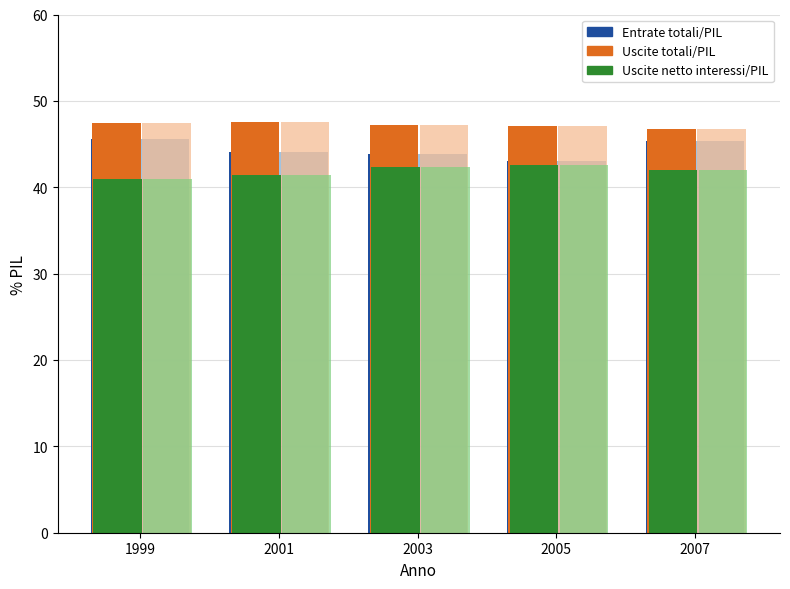

Between 2001 and 1999, which is larger?

1999